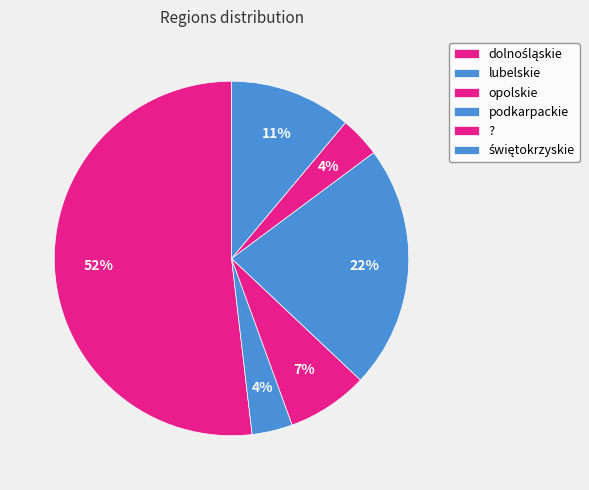

What portion of the pie excludes dolnośląskie?

48.1%